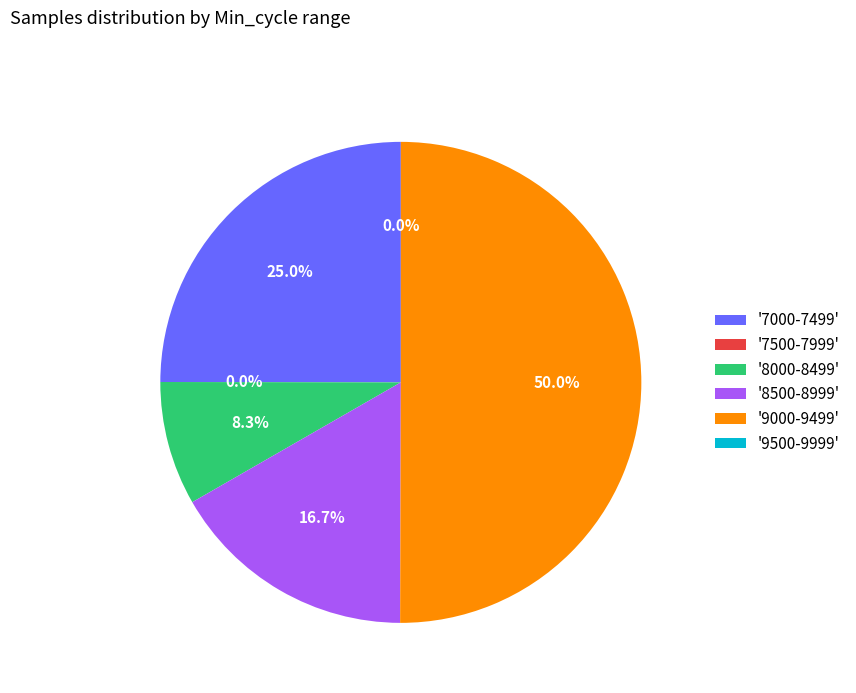

To the nearest percent, what is the combined percentage of 28 and 28?

17%